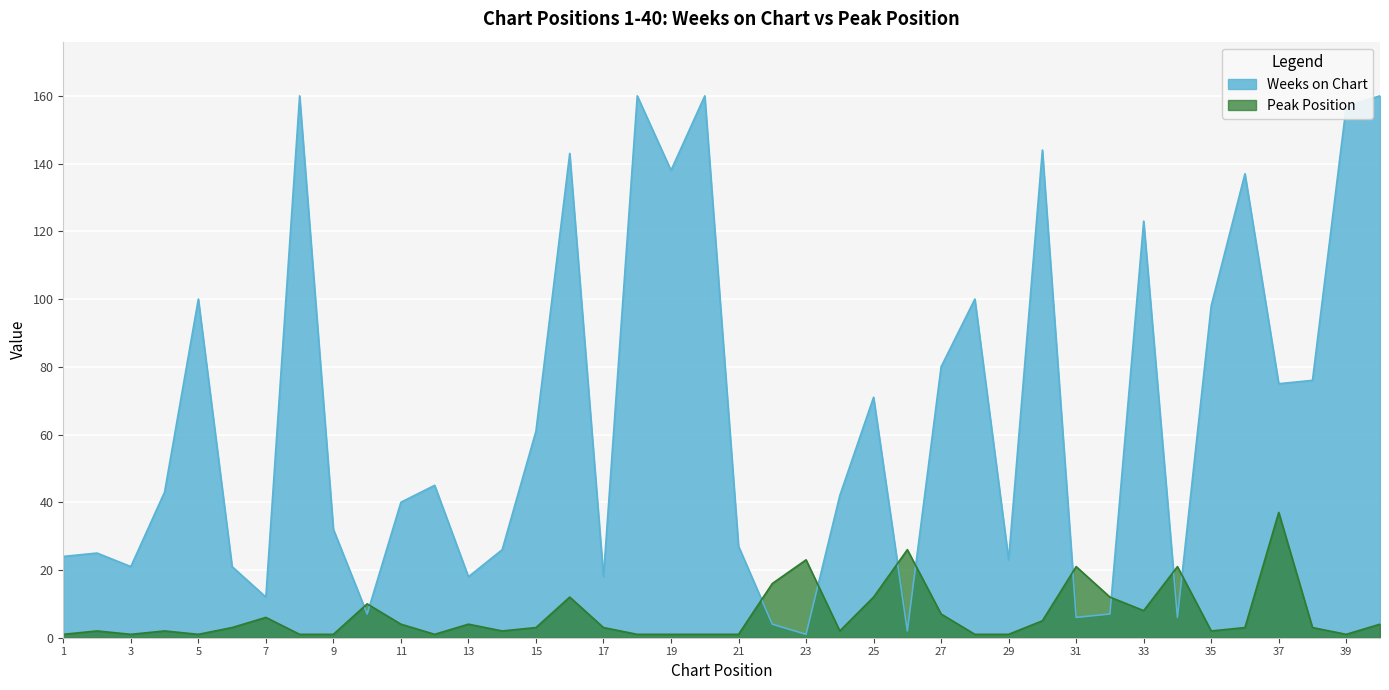

What is the value of the Weeks on Chart point at the 6th from the left?

21